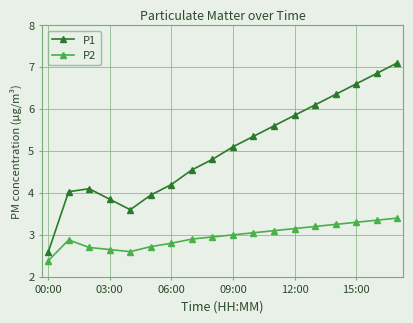

What is the maximum value for P2?

3.4